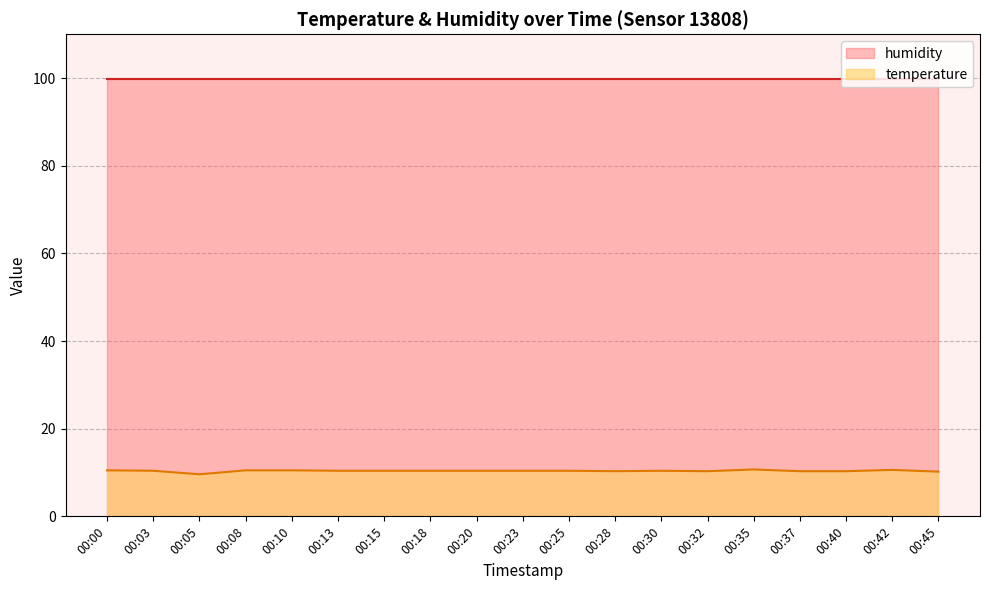

What is the average value?

10.4